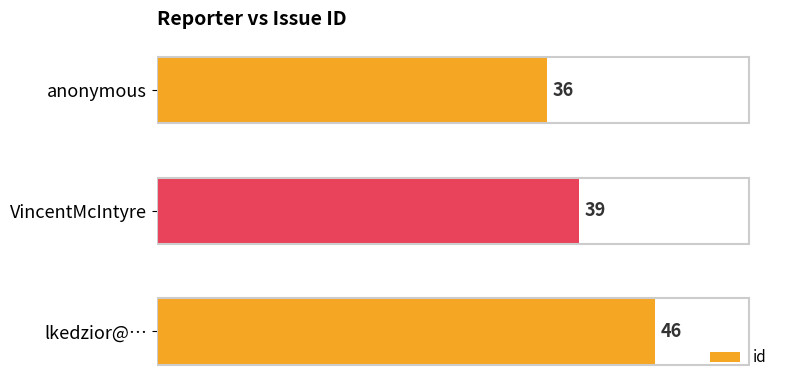

Reading top to bottom, extract all data points from this chart.

anonymous=36	VincentMcIntyre=39	lkedzior@…=46